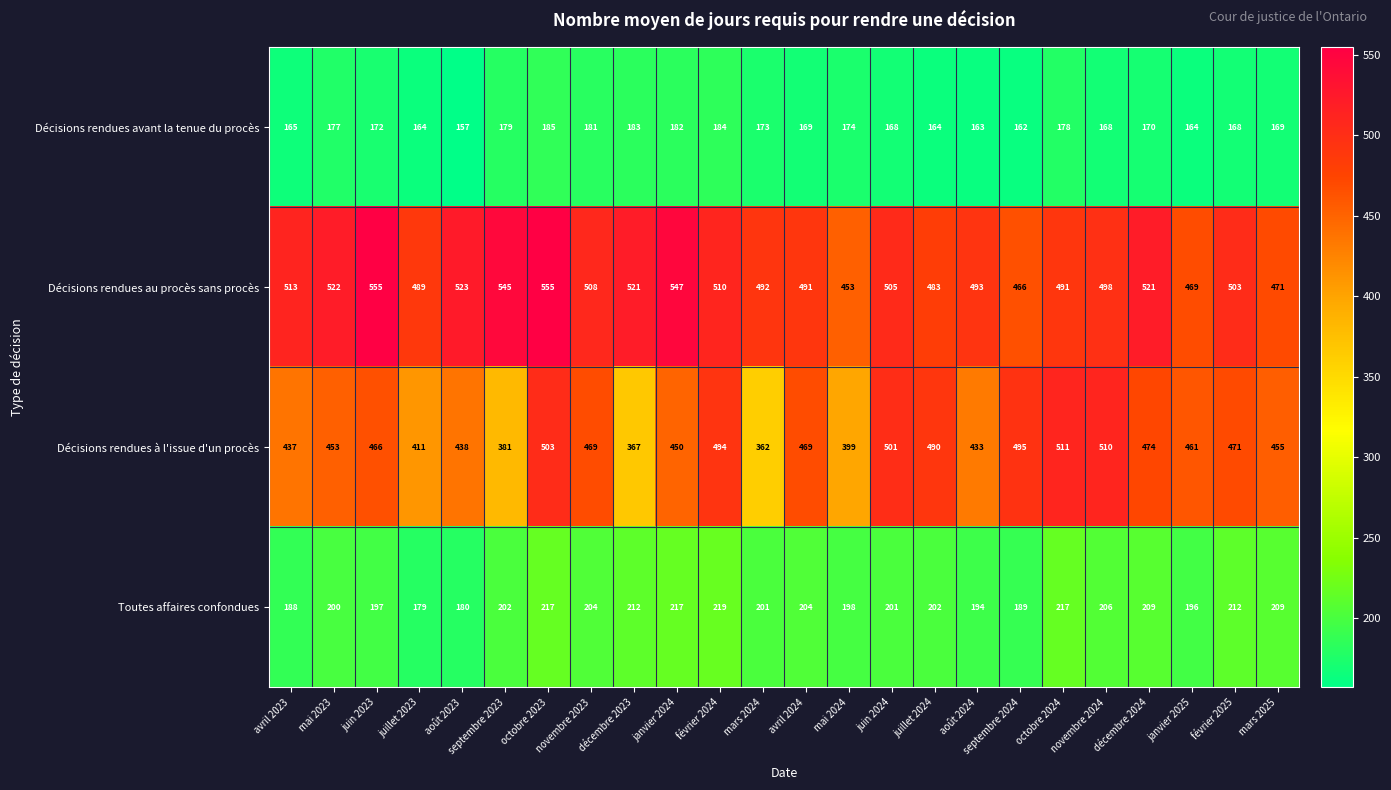

Read the Décisions rendues avant la tenue du procès value at octobre 2023, to the nearest 5.

185